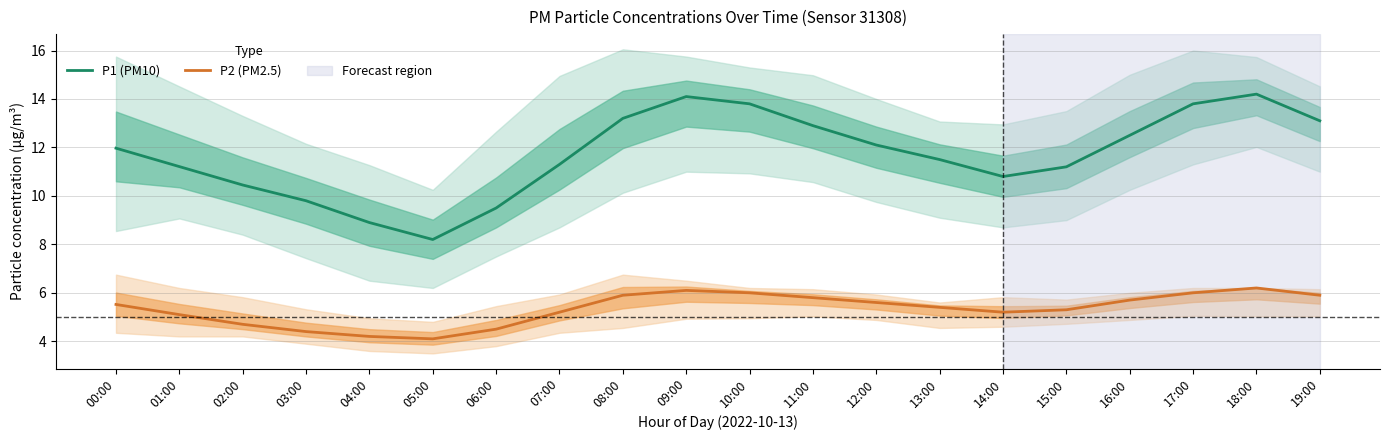

True or false: P1 (PM10) and P2 (PM2.5) cross at least once.

False